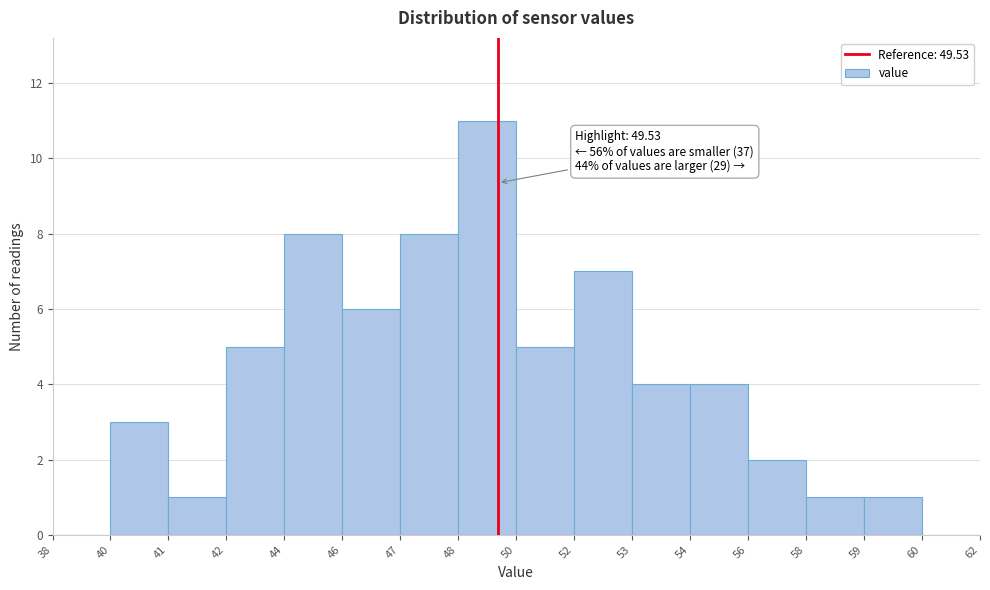

Reading left to right, transcribe all the data shown in this chart.

38=0	40=3	41=1	42=5	44=8	46=6	47=8	48=11	50=5	52=7	53=4	54=4	56=2	58=1	59=1	60=0